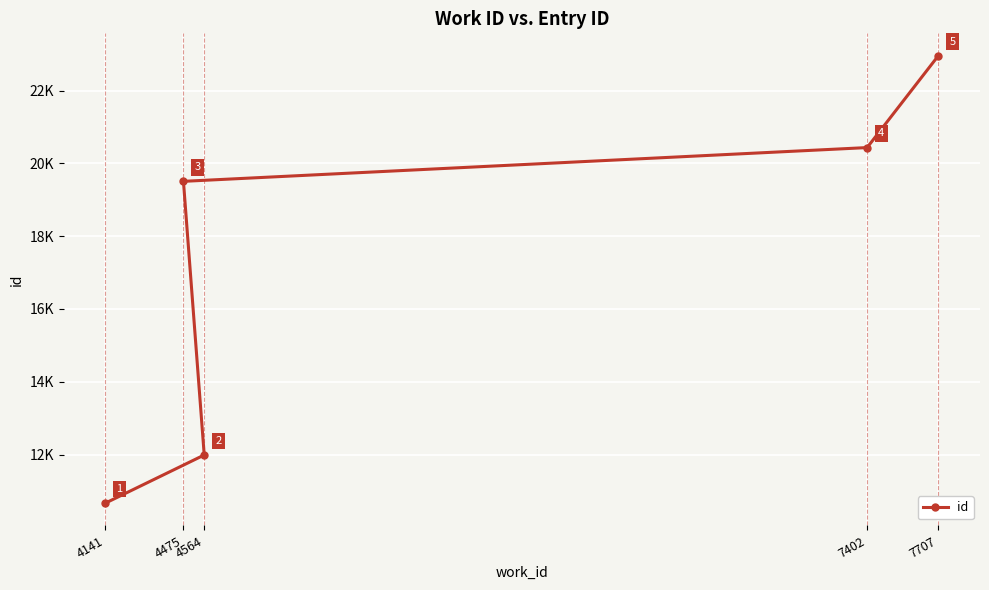

How many values are below 19508?

2